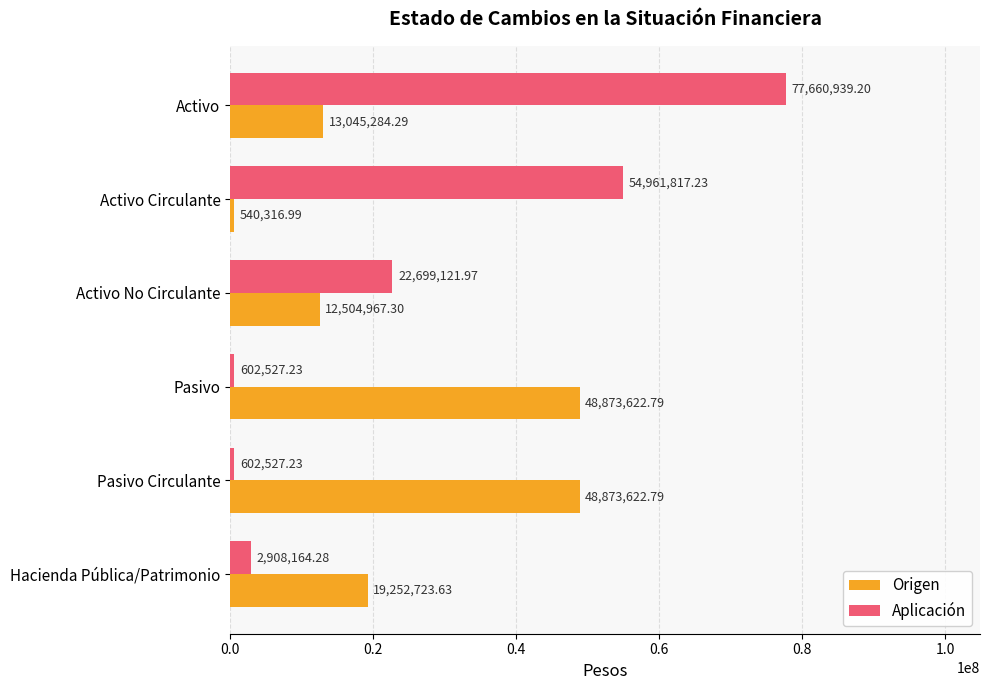

What is the total value across all series at Activo?

90706223.5